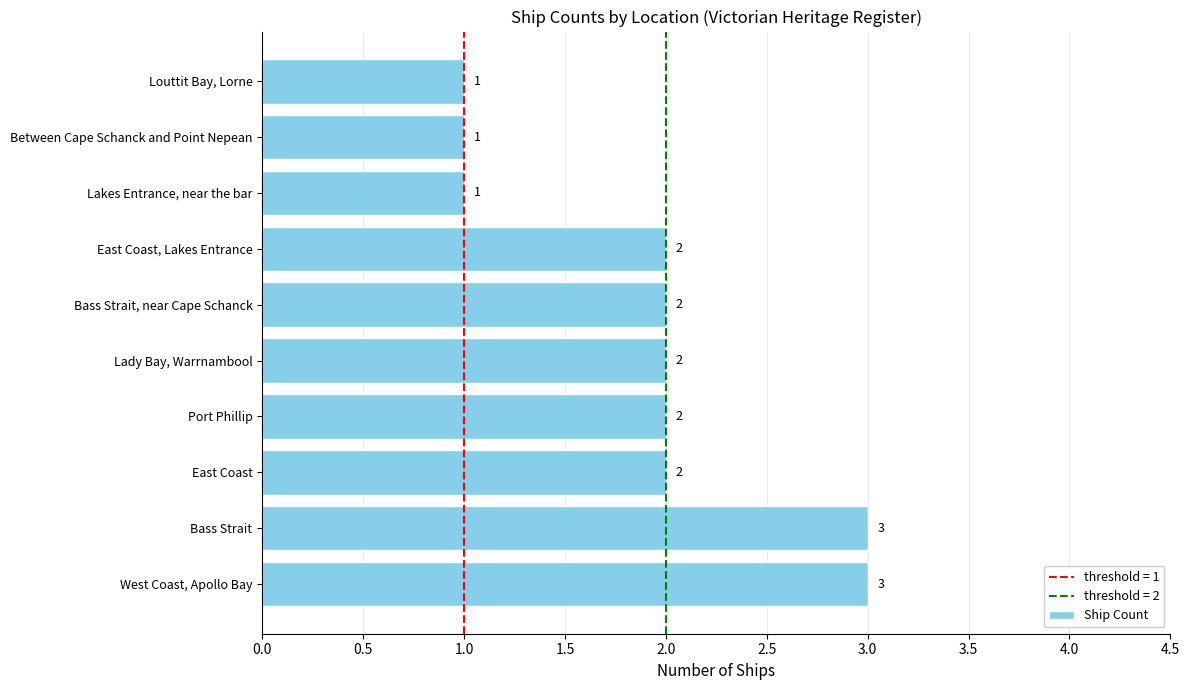

How many bars are there in total?

10